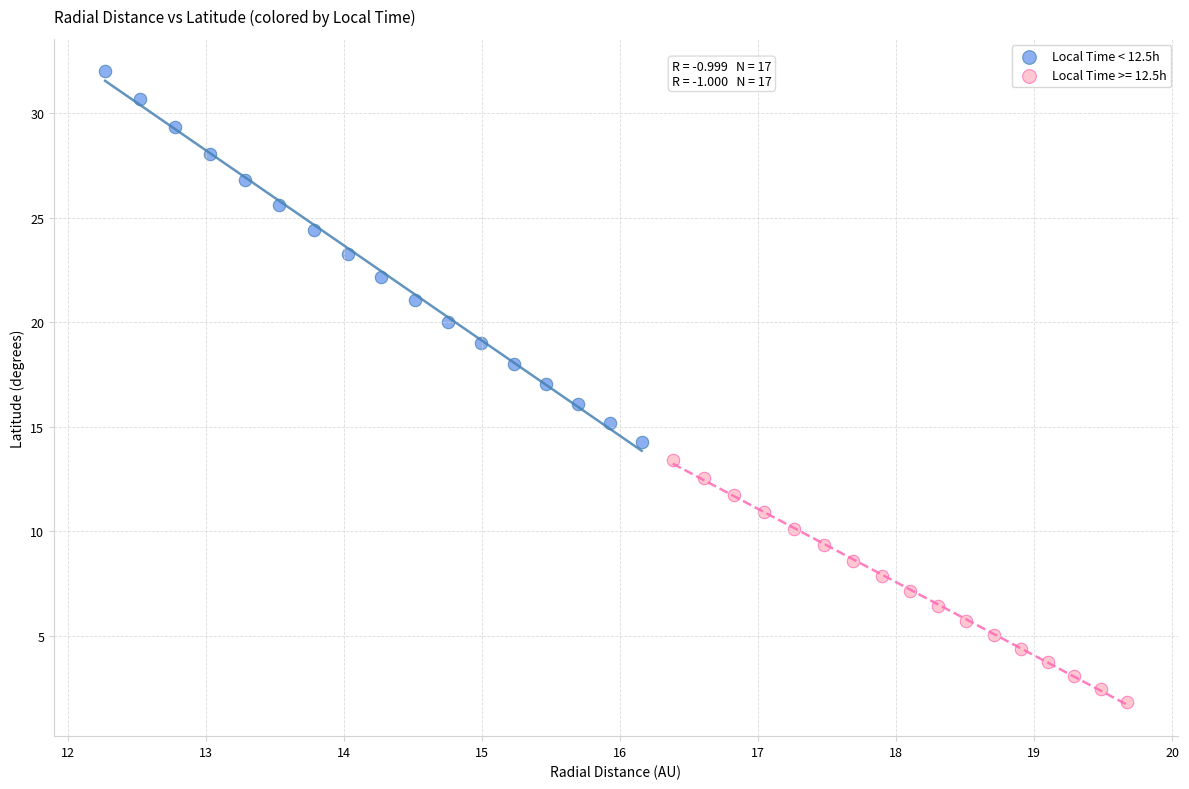

Which series contains the lowest Y value?

Local Time >= 12.5h